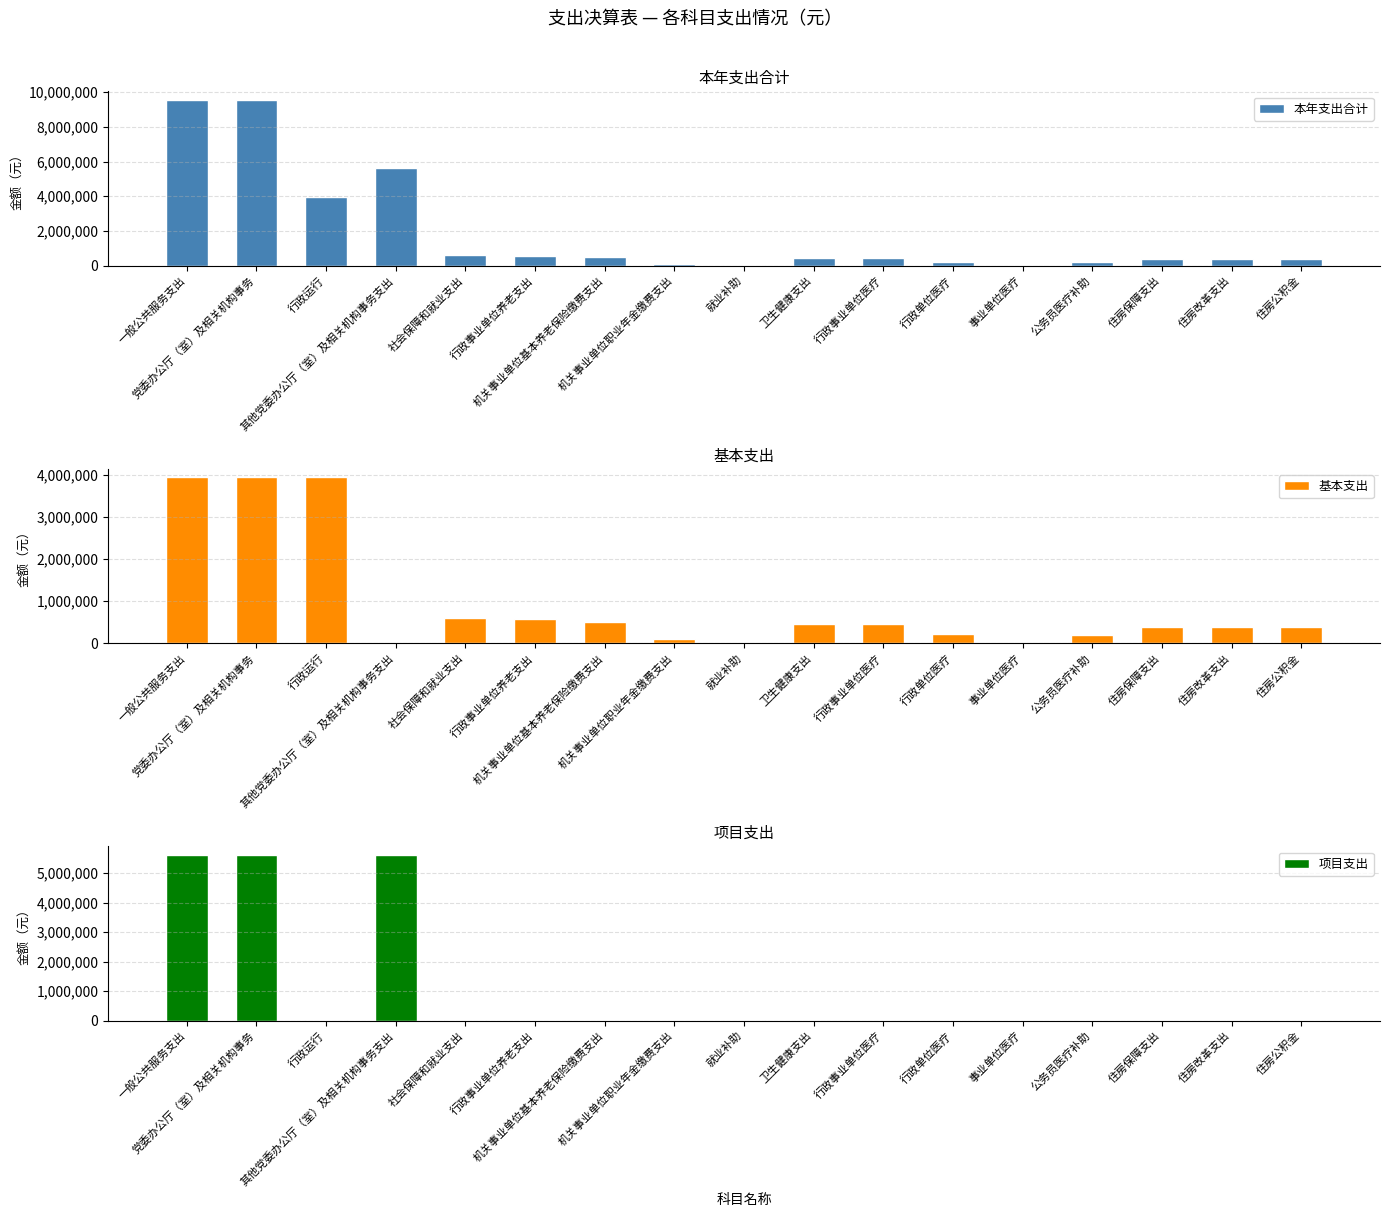

Is the value of 基本支出 at 行政运行 greater than the value of 本年支出合计 at 一般公共服务支出?

No